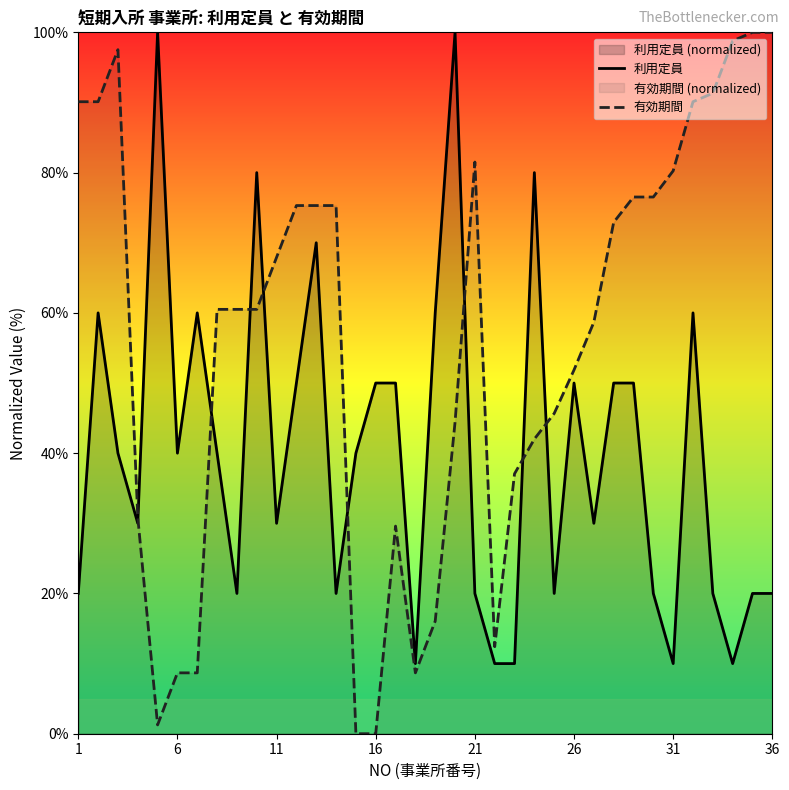

How many values in the 有効期間 series exceed 60?

20